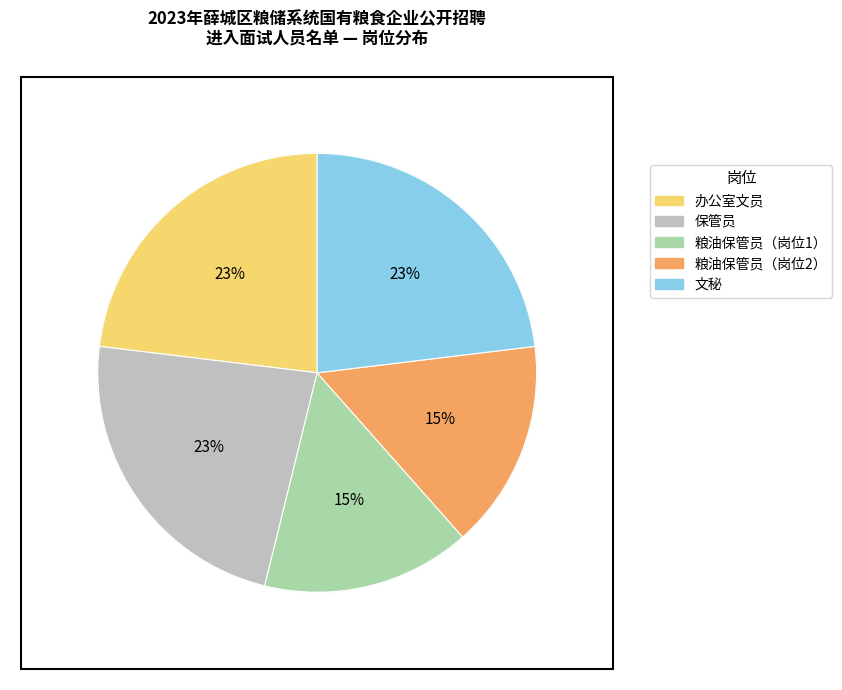

What is the smallest slice in the pie chart?

粮油保管员（岗位1）